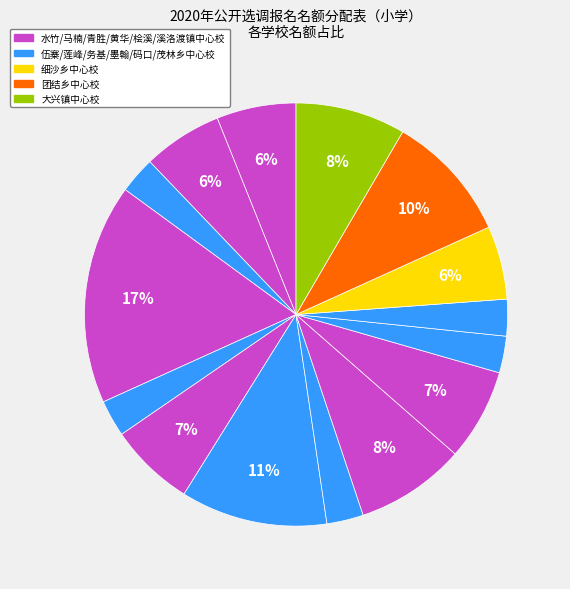

How many segments does this pie chart have?

15